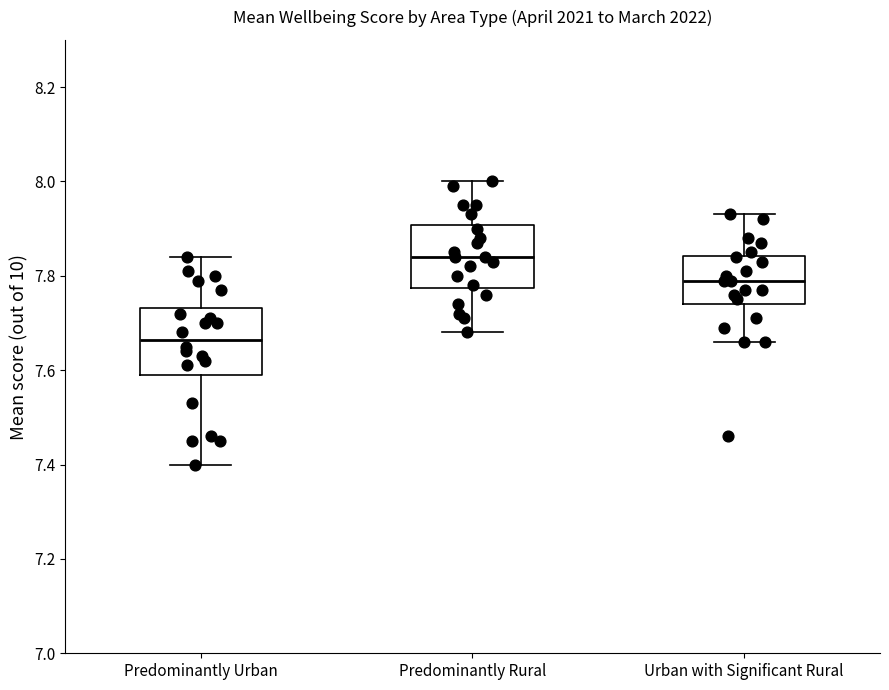

Which box has the lowest median line?

Predominantly Urban